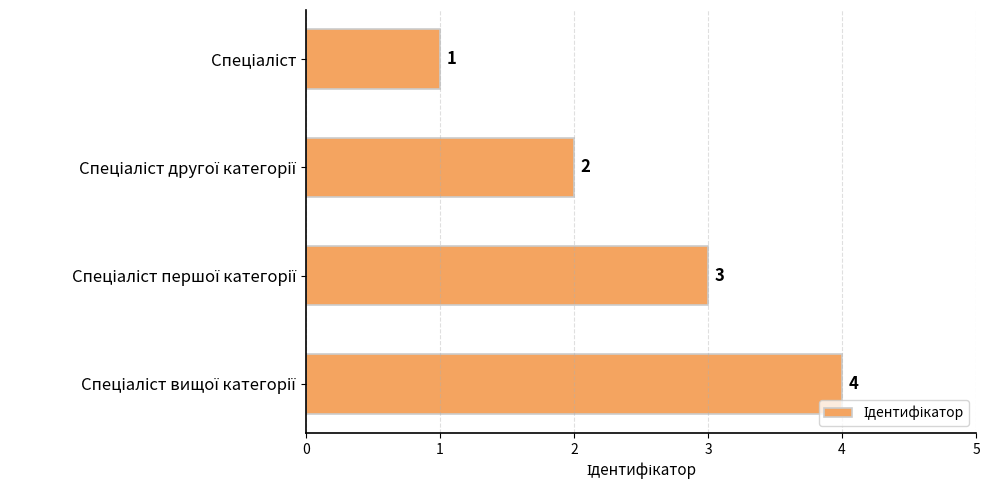

What is the value of the 3rd bar from the top?

3